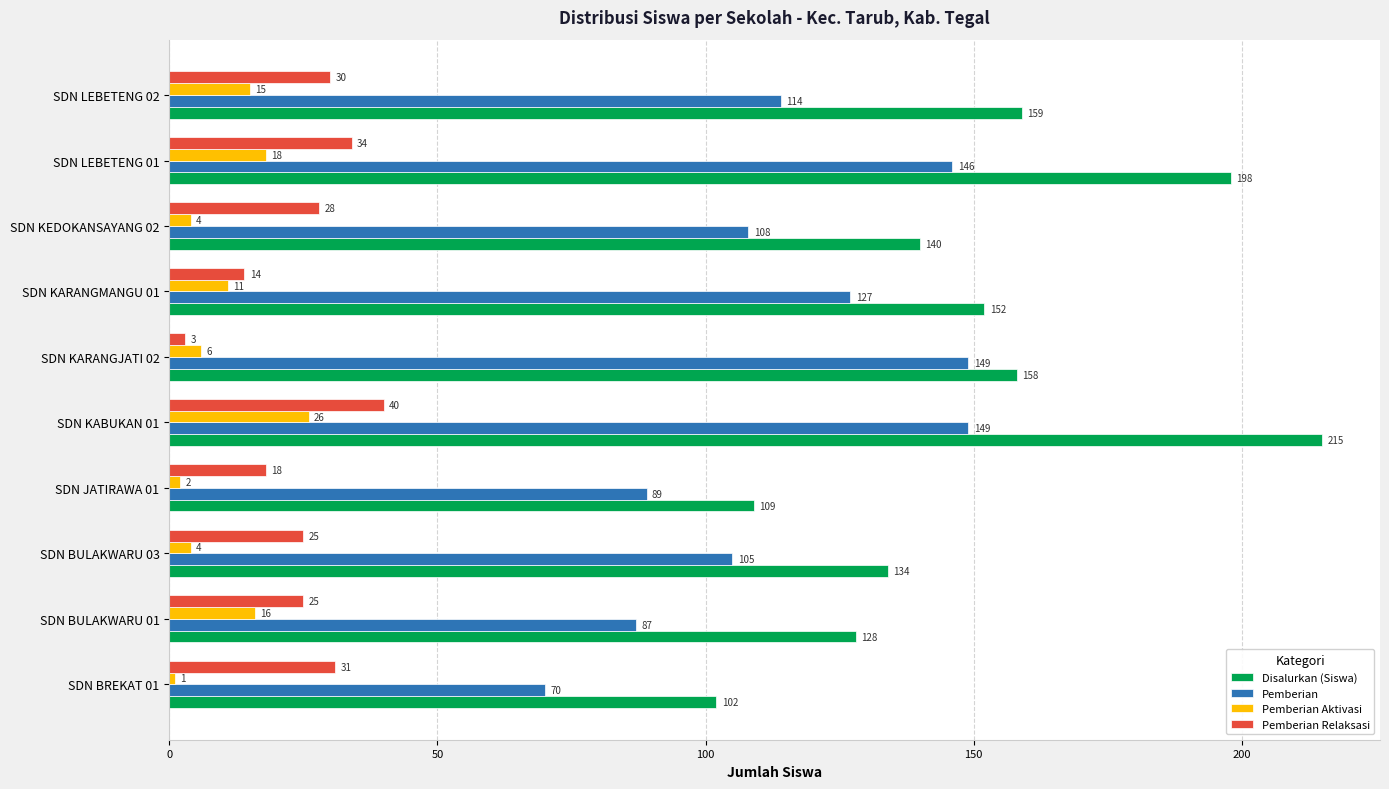

At which label does Disalurkan (Siswa) reach its peak?

SDN KABUKAN 01